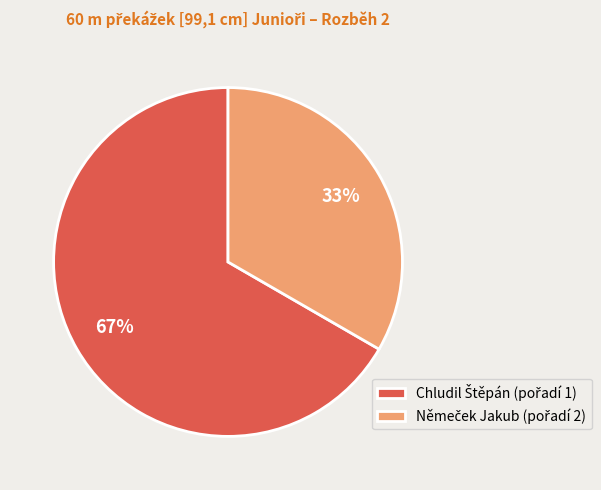

Is there a majority slice in this chart?

Yes